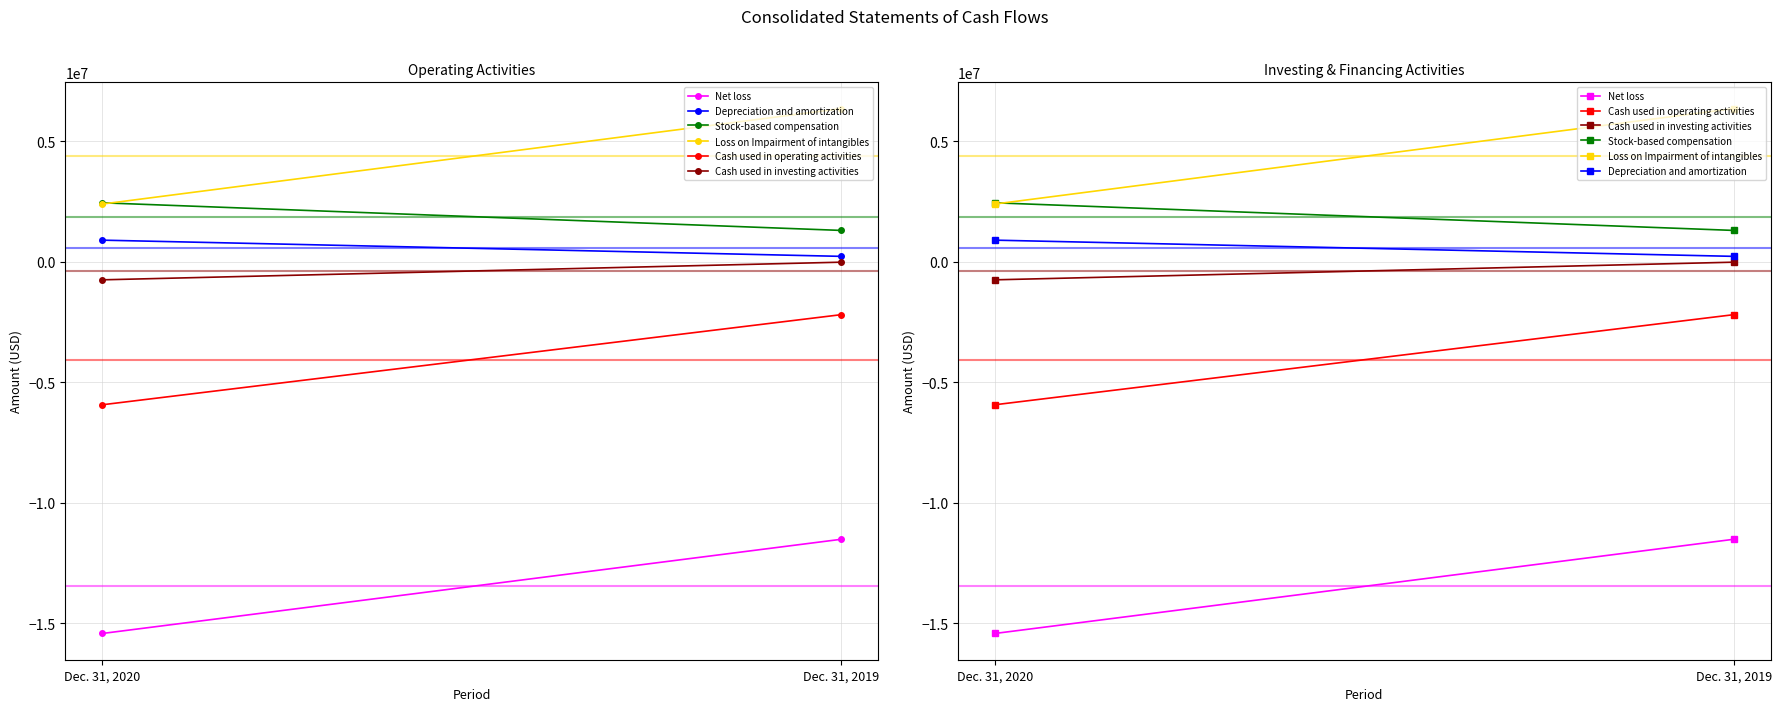

What is the highest value of the Cash used in investing activities series?

-20178